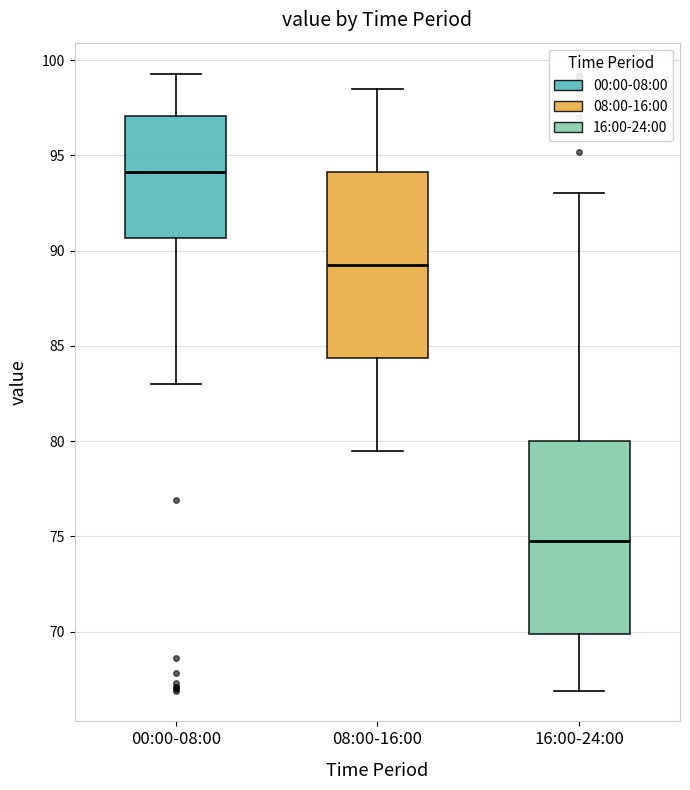

Reading left to right, transcribe this box plot: for each box, give where its median line is, the range the box spans, and where its two whiskers end, as read against the y-axis. The values are not printed on the chart, so give them approximately, as read against the axis.

00:00-08:00: median 94.0, box 90.5 to 97.0, whiskers 83.0 to 99.5
08:00-16:00: median 89.5, box 84.5 to 94.0, whiskers 79.5 to 98.5
16:00-24:00: median 75.0, box 70.0 to 80.0, whiskers 67.0 to 93.0